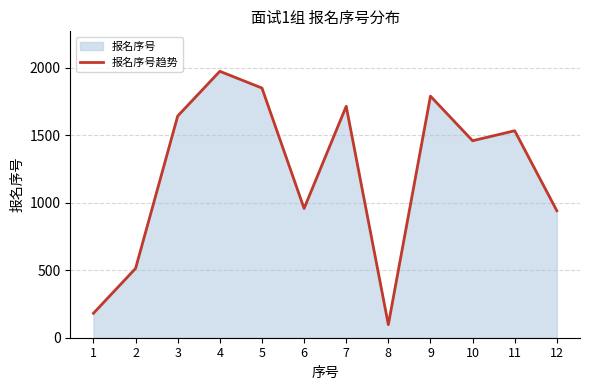

List the labels in order of value, largest first.

4, 5, 9, 7, 3, 11, 10, 6, 12, 2, 1, 8